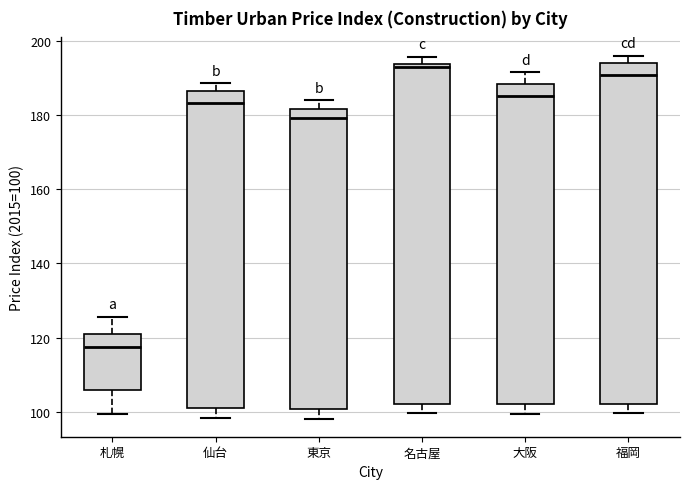

Reading left to right, transcribe this box plot: for each box, give where its median line is, the range the box spans, and where its two whiskers end, as read against the y-axis. The values are not printed on the chart, so give them approximately, as read against the axis.

札幌: median 118, box 106 to 120, whiskers 100 to 126
仙台: median 184, box 102 to 186, whiskers 98 to 188
東京: median 180, box 100 to 182, whiskers 98 to 184
名古屋: median 192, box 102 to 194, whiskers 100 to 196
大阪: median 186, box 102 to 188, whiskers 100 to 192
福岡: median 190, box 102 to 194, whiskers 100 to 196